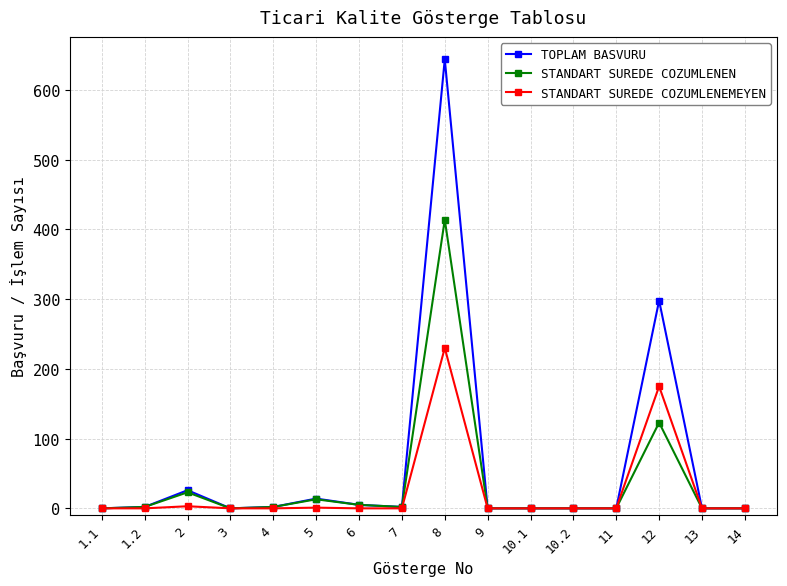

What position from the left is 9?

10